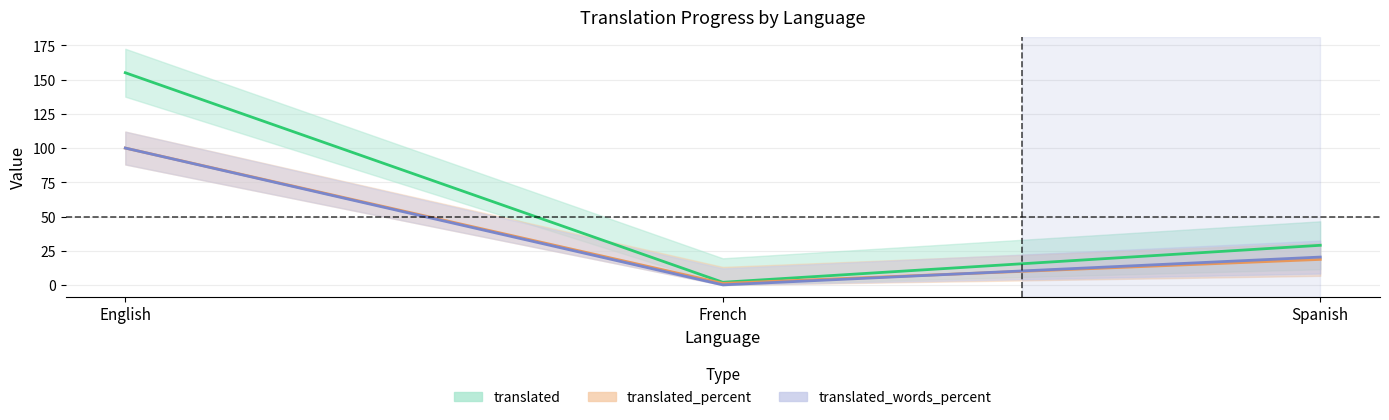

How many series are shown in this chart?

3